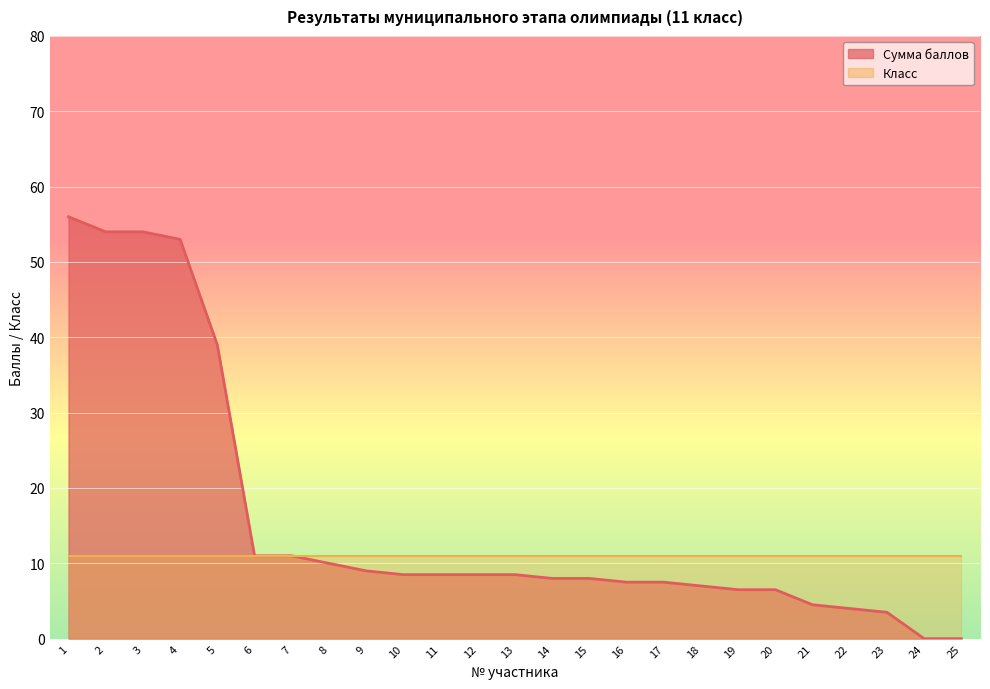

The value at 11 is 8.5. True or false?

True